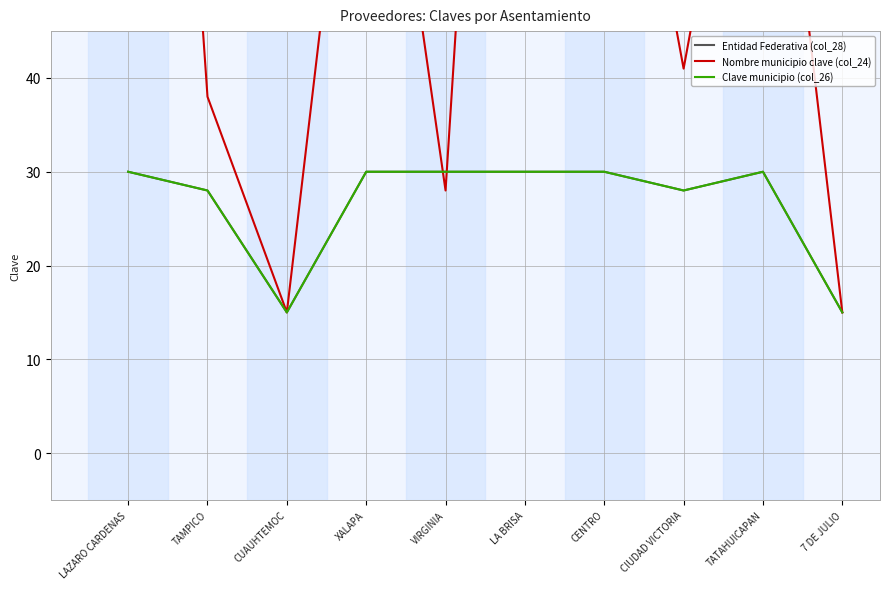

What is the sum of the Entidad Federativa (col_28) values at 7 DE JULIO and TAMPICO?

43